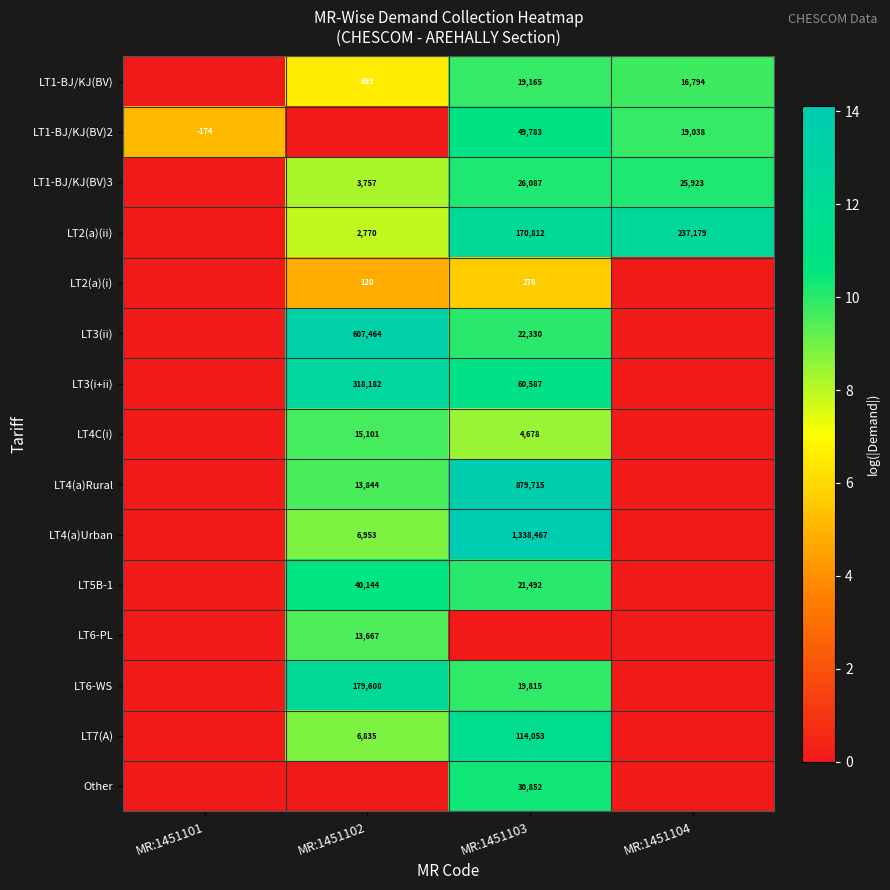

At how many categories does at least one series exceed 4?

4